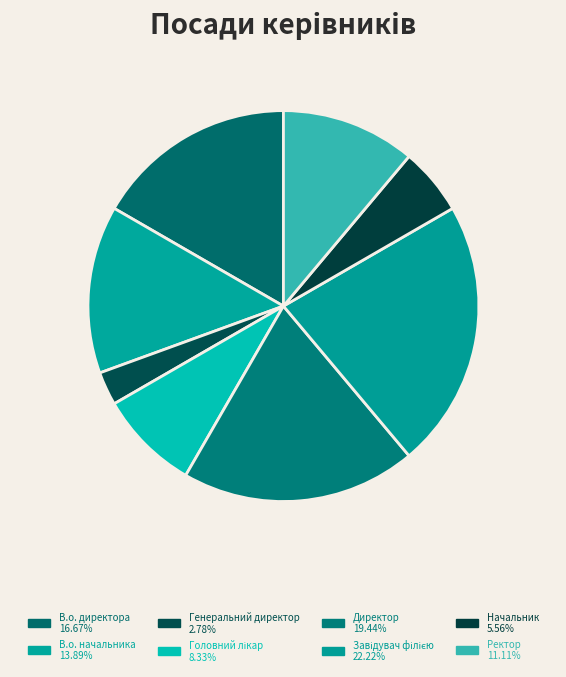

How many segments does this pie chart have?

8